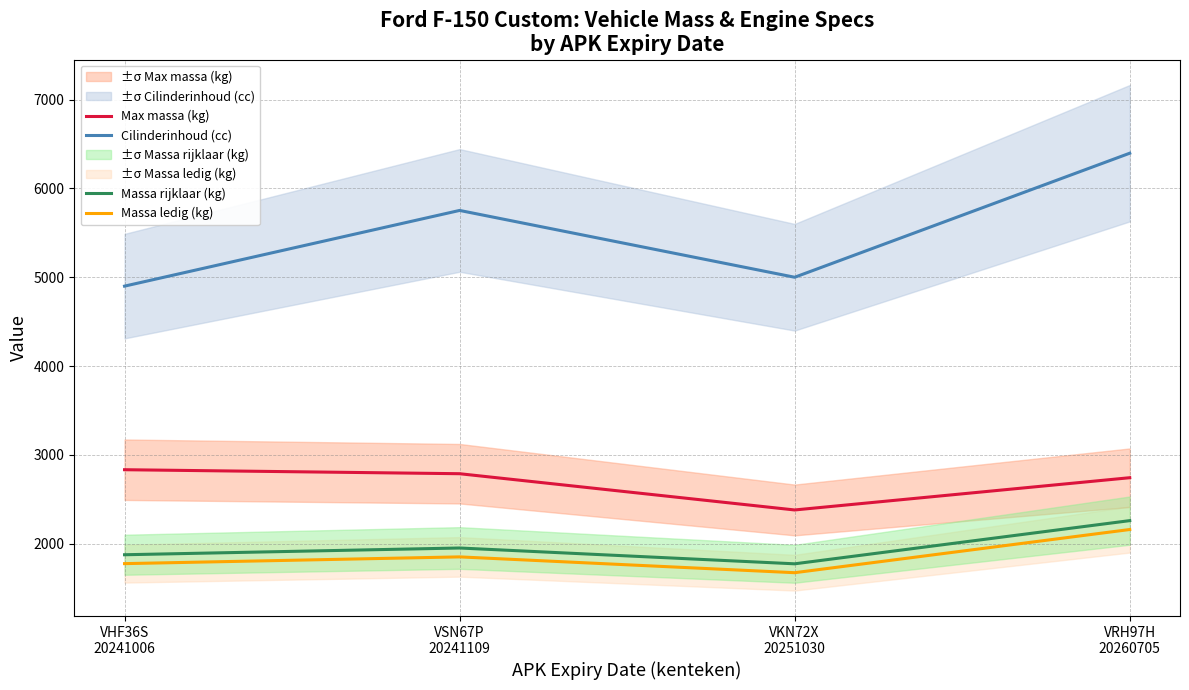

Reading left to right, list all the values displayed in this chart.

Cilinderinhoud (cc): 4900	5752	5000	6396
Massa ledig (kg): 1777	1853	1675	2161
Max massa (kg): 2834	2789	2381	2744
Massa rijklaar (kg): 1877	1953	1775	2261